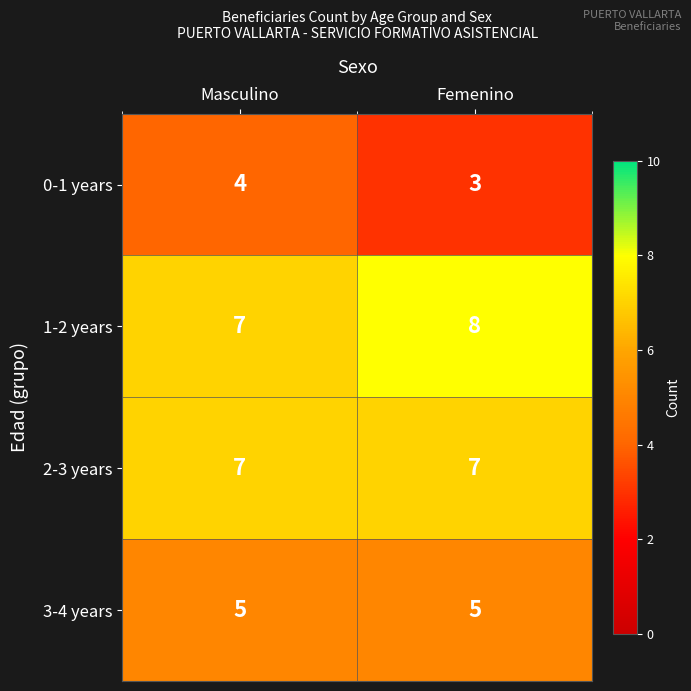

Which series has the largest total across all categories?

1-2 years